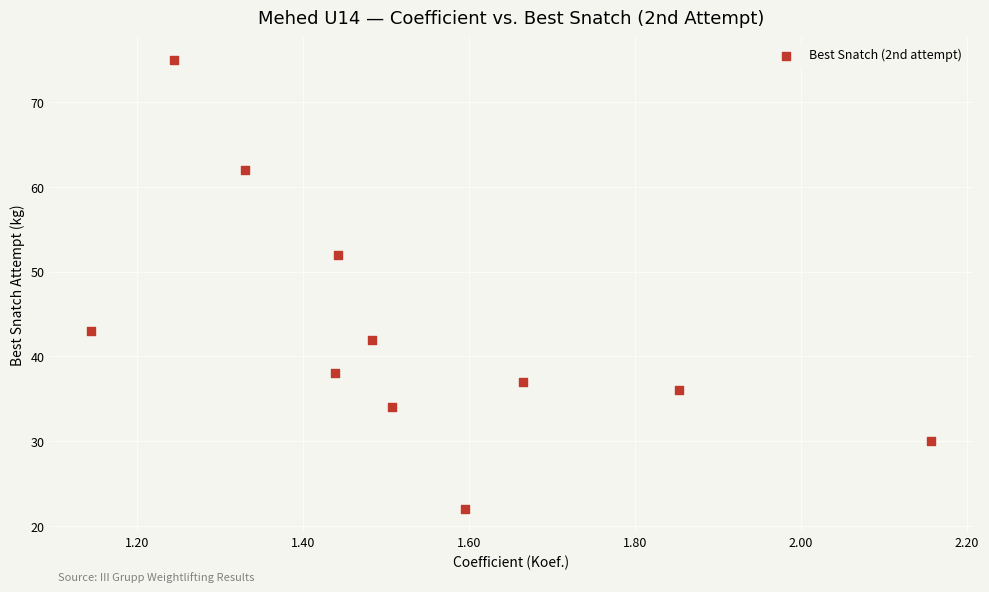

What is the average Y value?

43